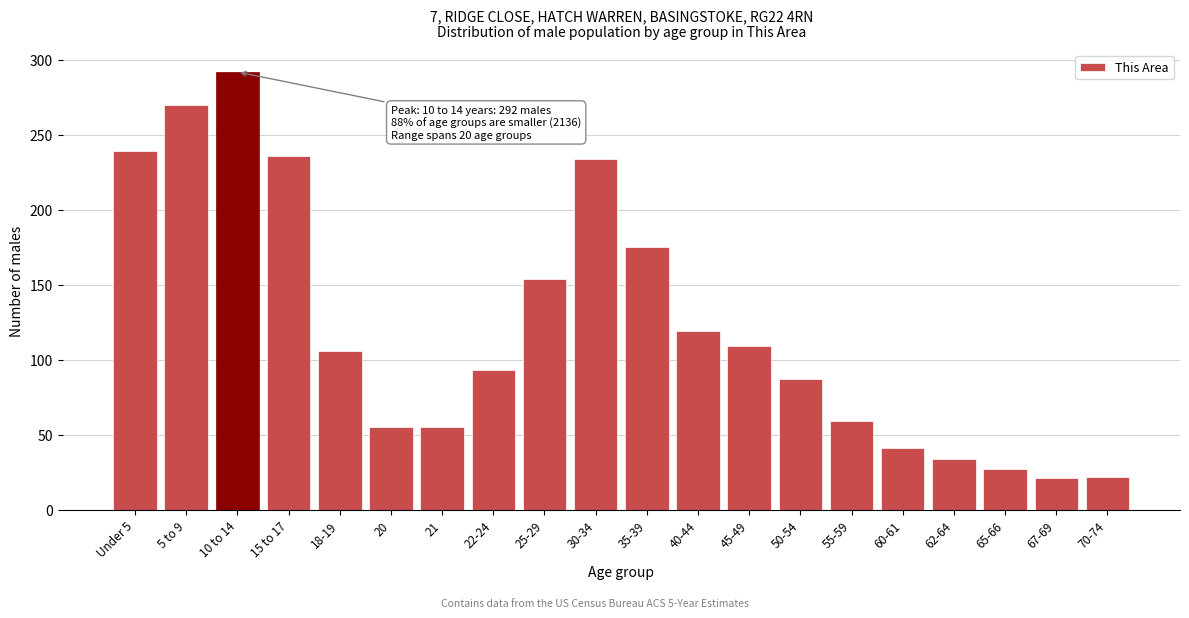

What is the label of the 11th bar from the right?

30-34